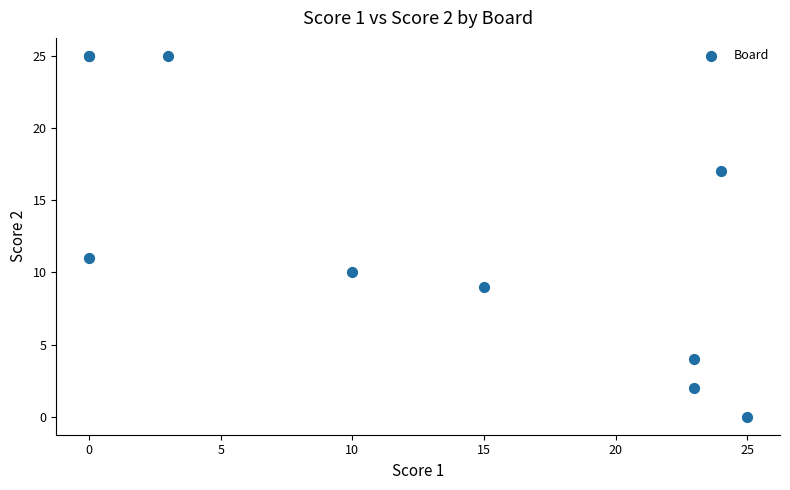

What Y value in the scatter plot is closest to 12?

11